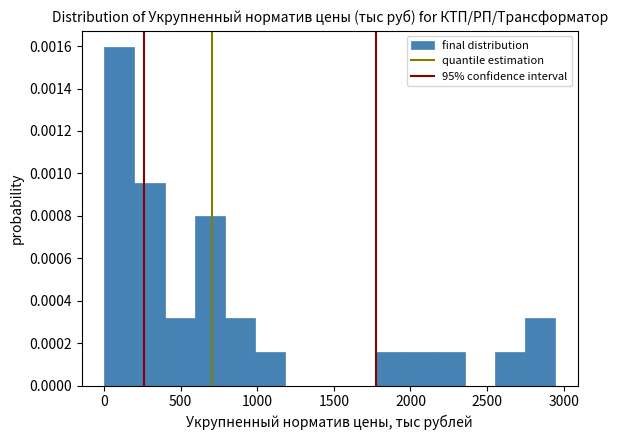

Read against the x-axis, roughly where is the centre of the tallest bar?

100